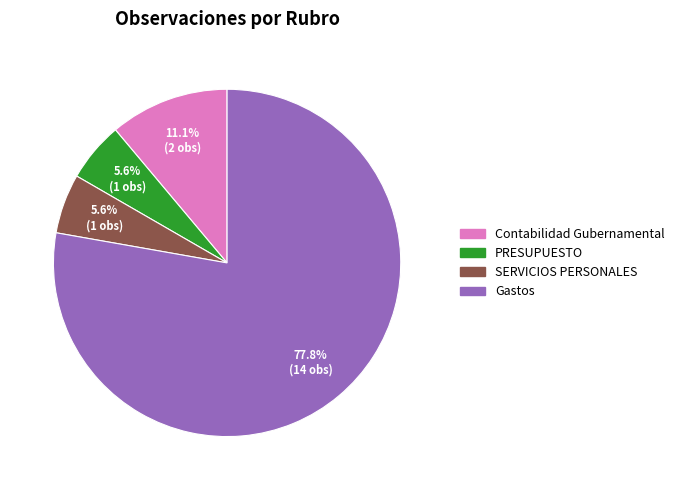

Approximately how many times larger is the value at PRESUPUESTO compared to SERVICIOS PERSONALES?

1.0